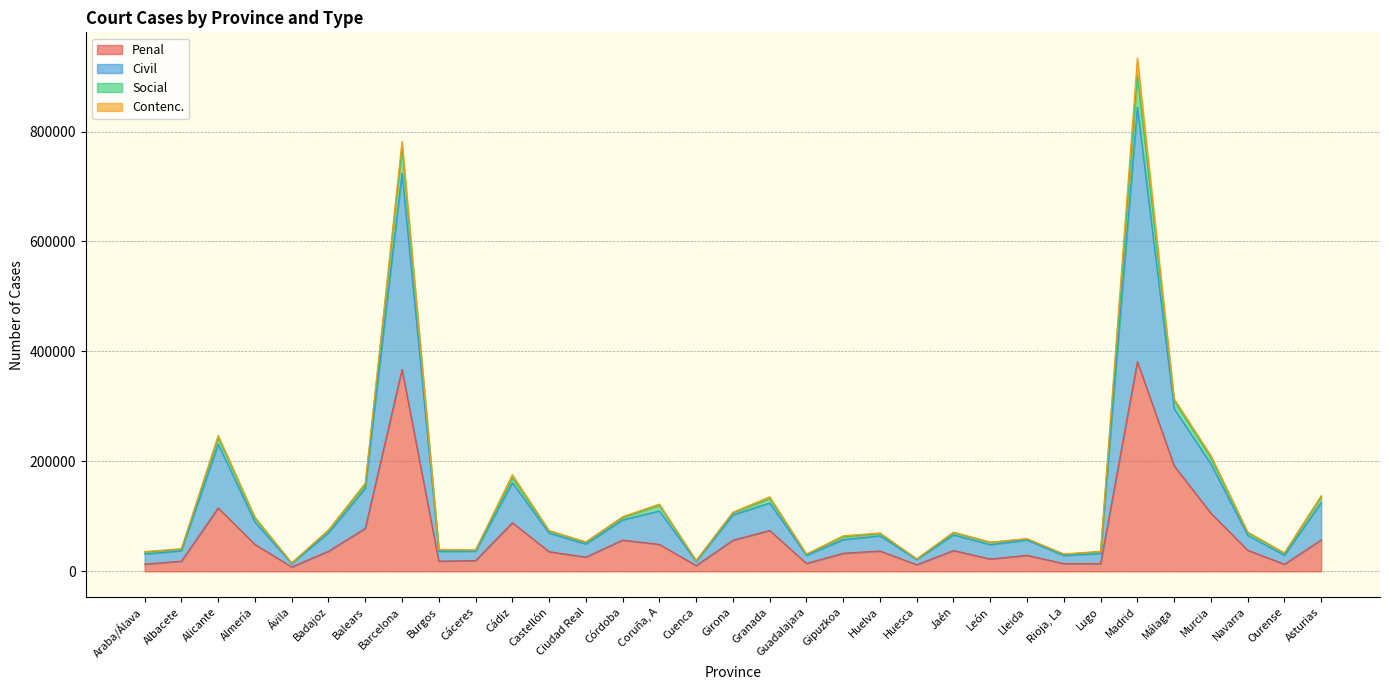

At which label does Penal reach its minimum?

Ávila